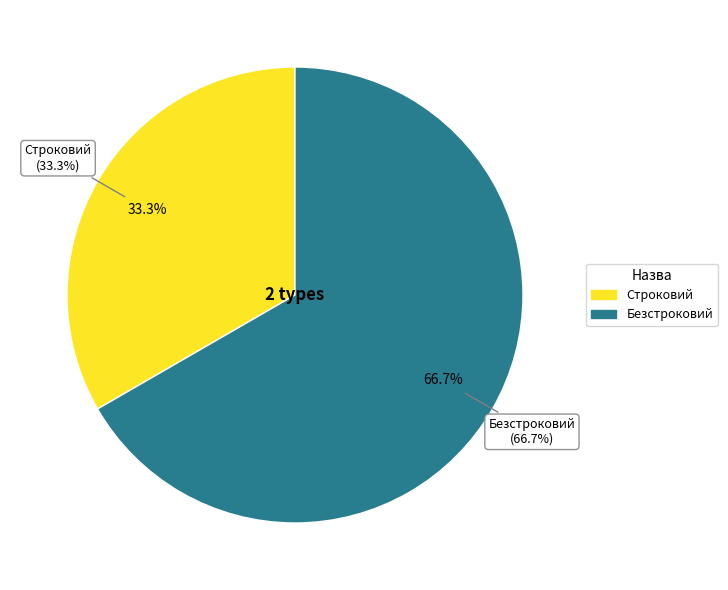

To the nearest percent, what portion does Строковий represent?

33%